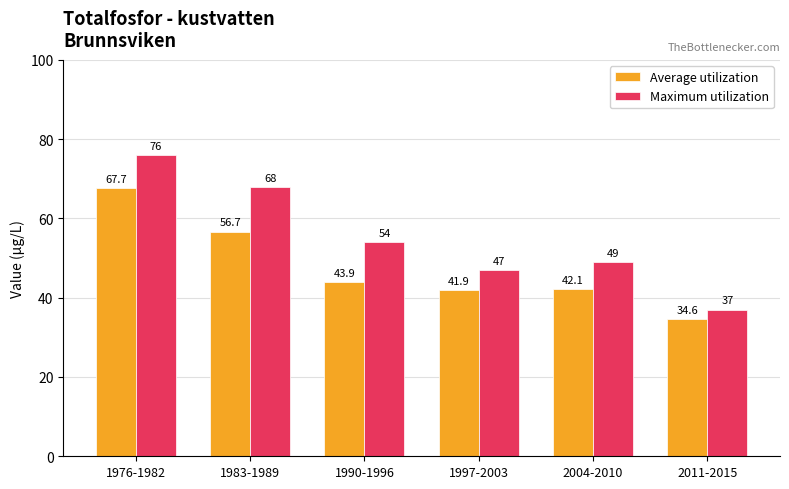

What is the minimum value for Average utilization?

34.6